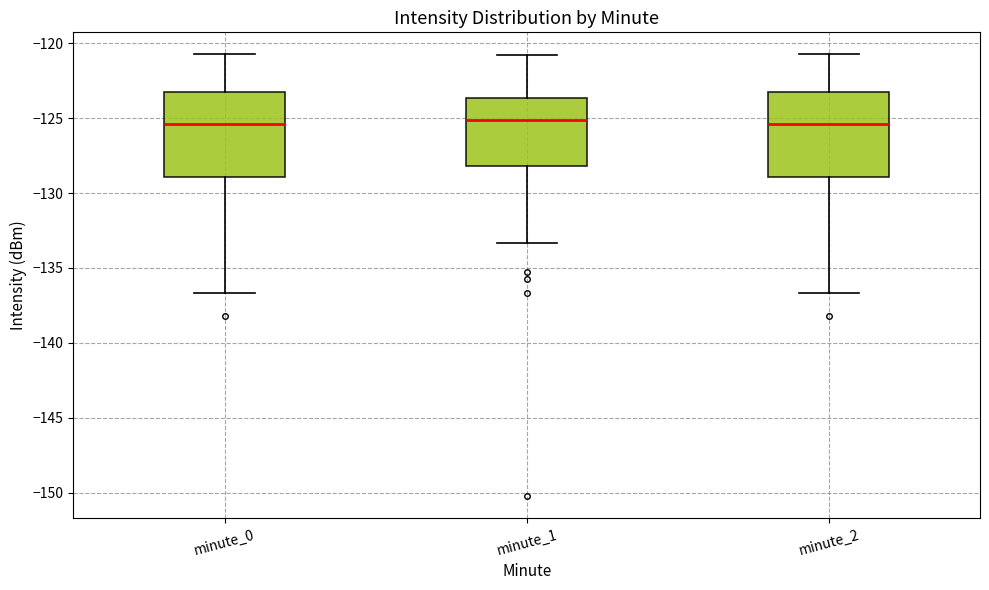

Reading left to right, read every box against the y-axis: the position of its median line, the range the box covers, and the ends of its whiskers. The values are not printed on the chart, so give them approximately, as read against the axis.

minute_0: median -125.5, box -129.0 to -123.5, whiskers -136.5 to -120.5
minute_1: median -125.0, box -128.0 to -123.5, whiskers -133.5 to -120.5
minute_2: median -125.5, box -129.0 to -123.5, whiskers -136.5 to -120.5